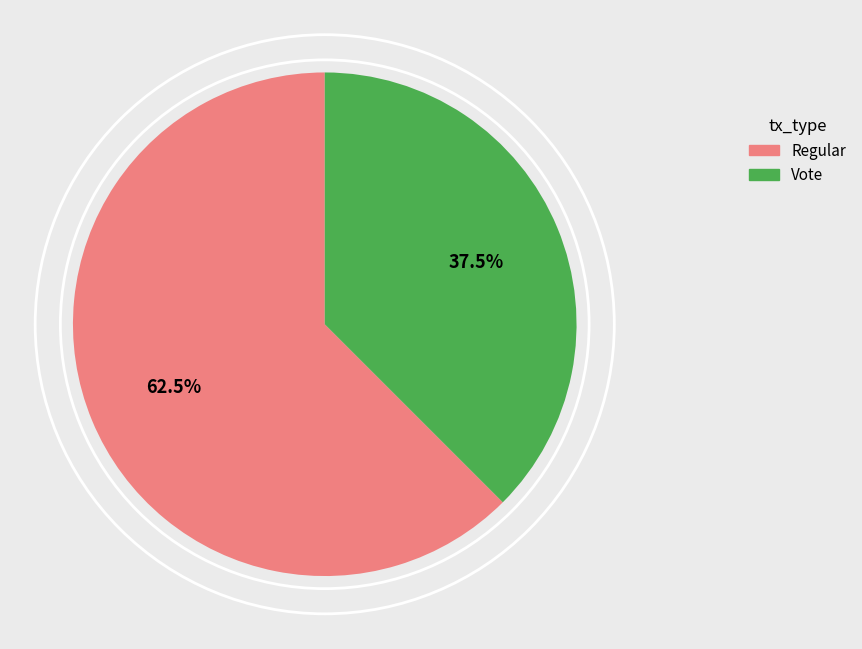

Rank the categories by value from highest to lowest.

Regular, Vote